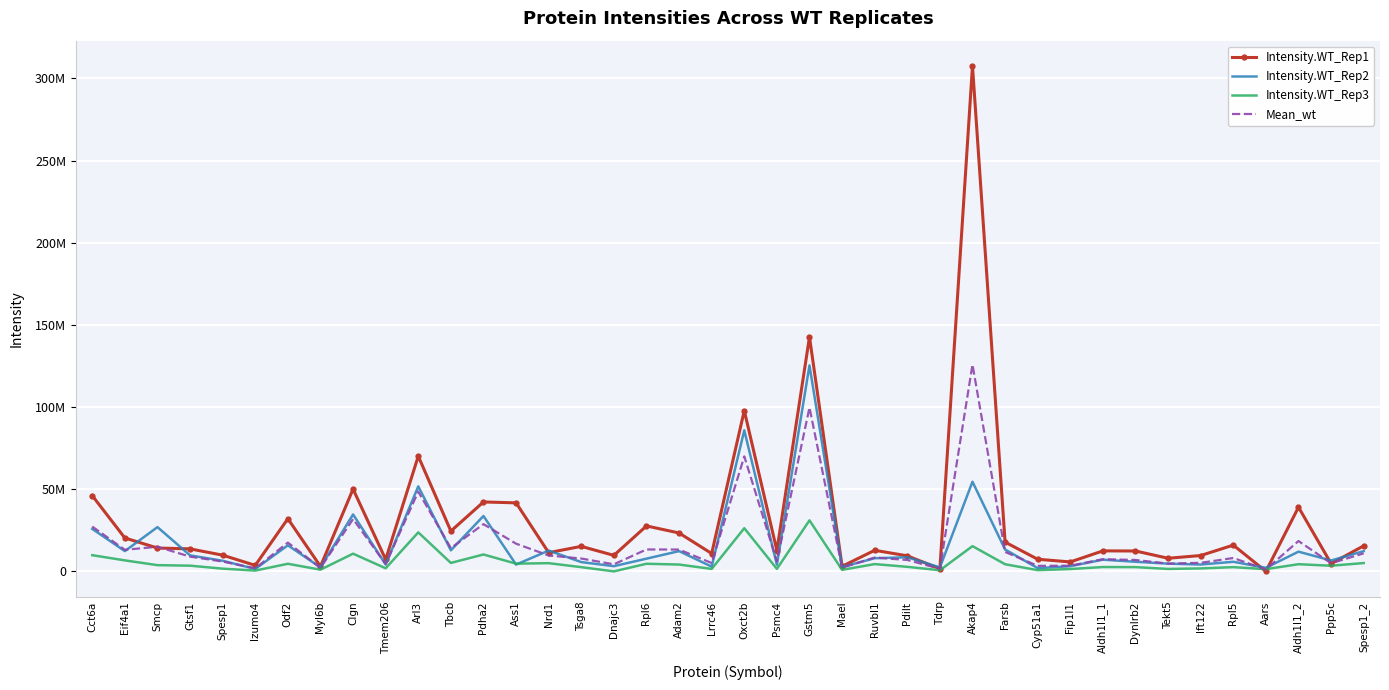

What is the label of the 22nd point from the right?

Adam2